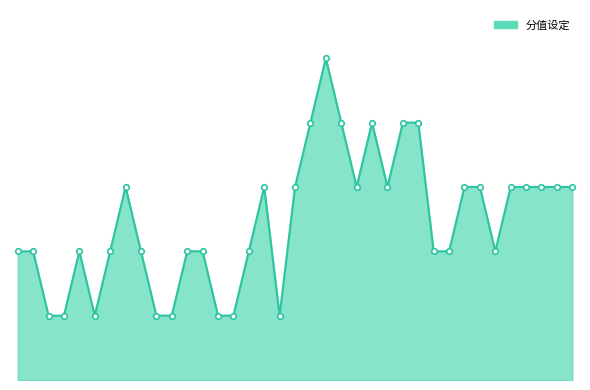

Which category has the lowest value across all series?

3